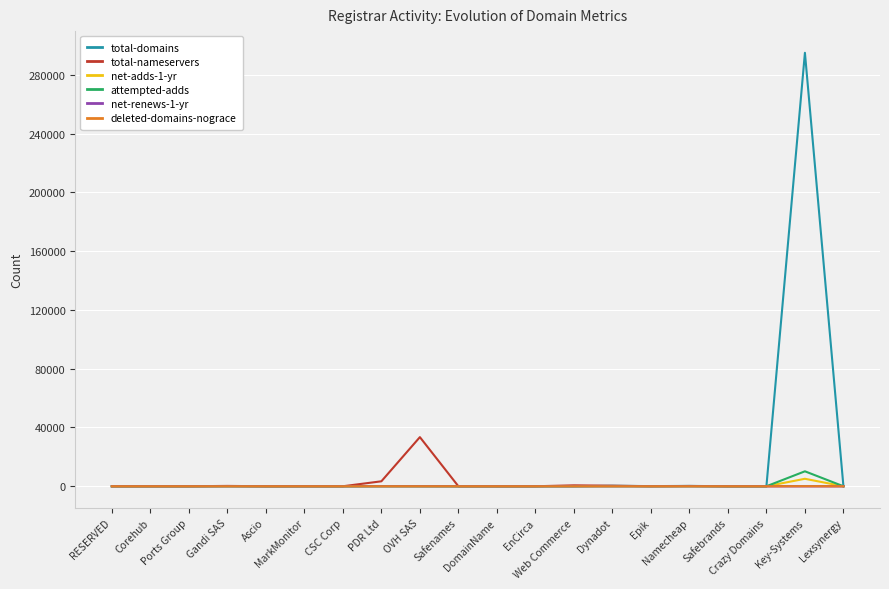

Is this an area chart (filled region under the line)?

No